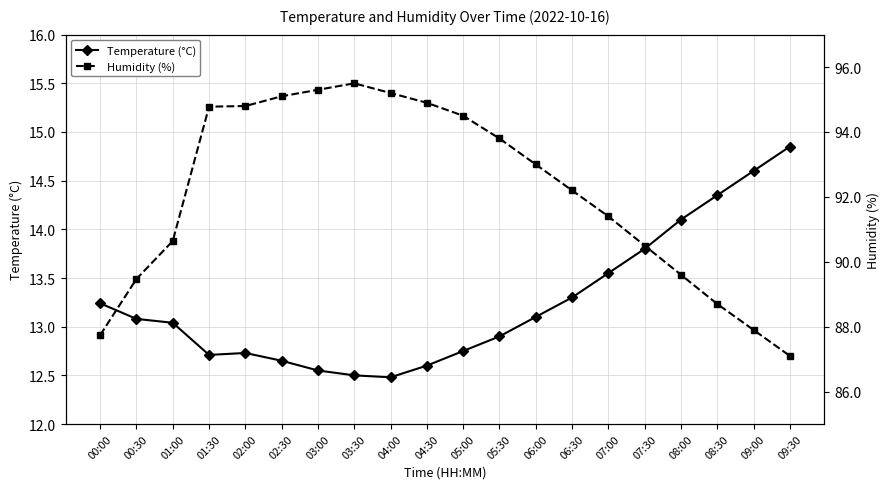

Reading right to left, list all the values displayed in this chart.

Temperature (°C): 09:30=14.8	09:00=14.6	08:30=14.3	08:00=14.1	07:30=13.8	07:00=13.6	06:30=13.3	06:00=13.1	05:30=12.9	05:00=12.8	04:30=12.6	04:00=12.5	03:30=12.5	03:00=12.6	02:30=12.7	02:00=12.7	01:30=12.7	01:00=13.0	00:30=13.1	00:00=13.2
Humidity (%): 09:30=87.1	09:00=87.9	08:30=88.7	08:00=89.6	07:30=90.5	07:00=91.4	06:30=92.2	06:00=93.0	05:30=93.8	05:00=94.5	04:30=94.9	04:00=95.2	03:30=95.5	03:00=95.3	02:30=95.1	02:00=94.8	01:30=94.8	01:00=90.6	00:30=89.5	00:00=87.7